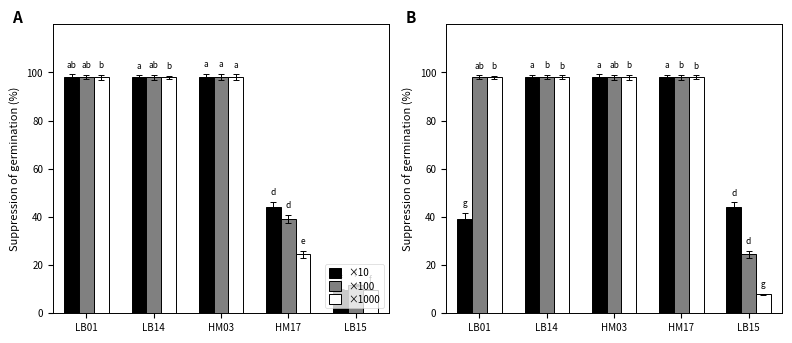

Is the value of ×100 at HM03 greater than the value of ×1000 at LB15?

Yes